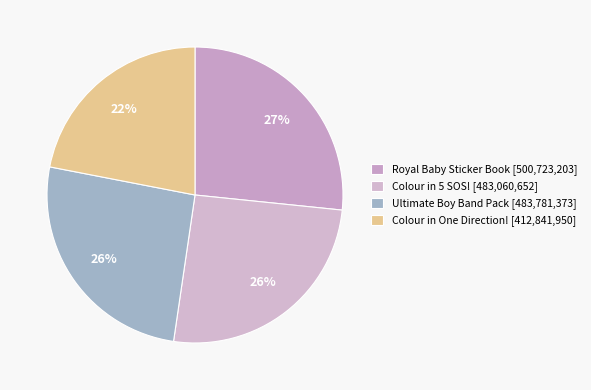

How many slices are in this pie chart?

4